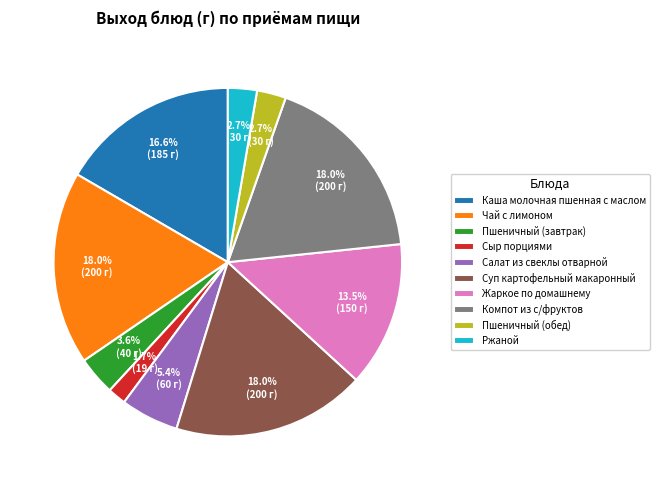

True or false: Жаркое по домашнему accounts for 28% of the total.

False